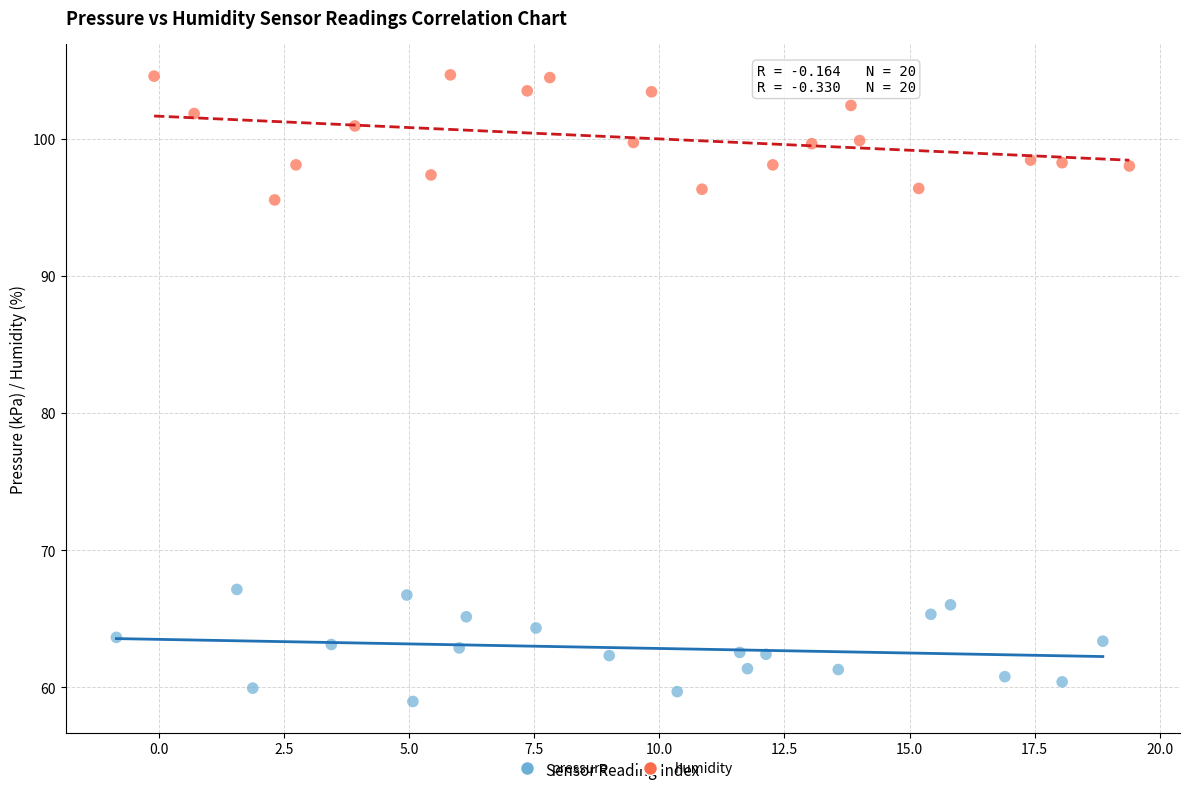

Which series contains the highest Y value?

humidity